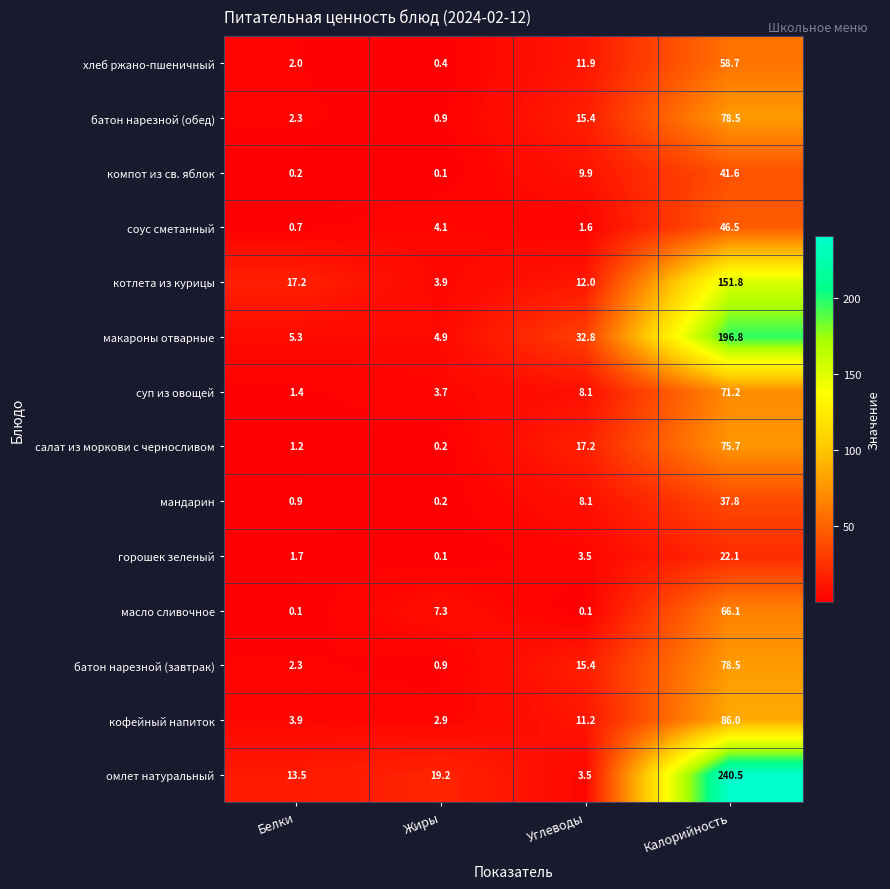

Rank the categories by макароны отварные value from lowest to highest.

Жиры, Белки, Углеводы, Калорийность